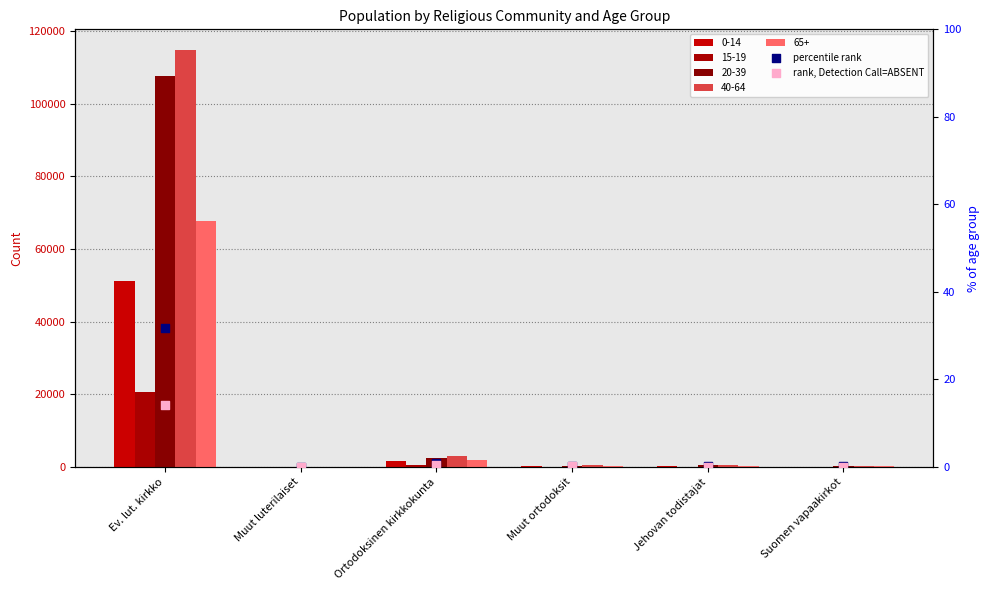

Which series reaches the minimum Y coordinate?

rank, Detection Call=ABSENT